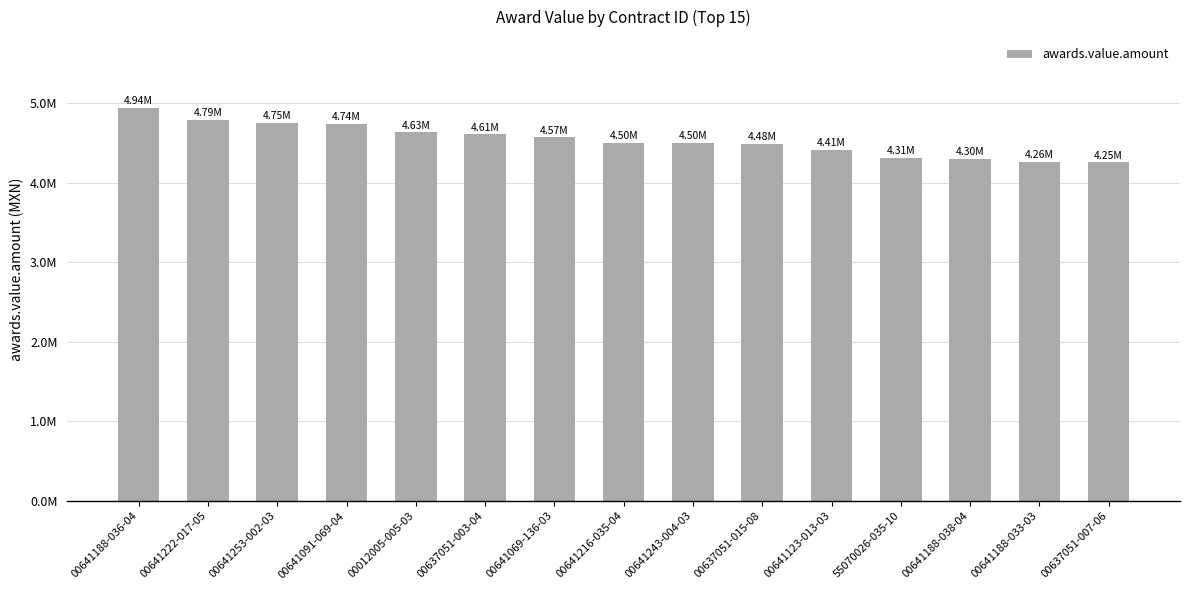

At which label is the value closest to 4596382?

00637051-003-04